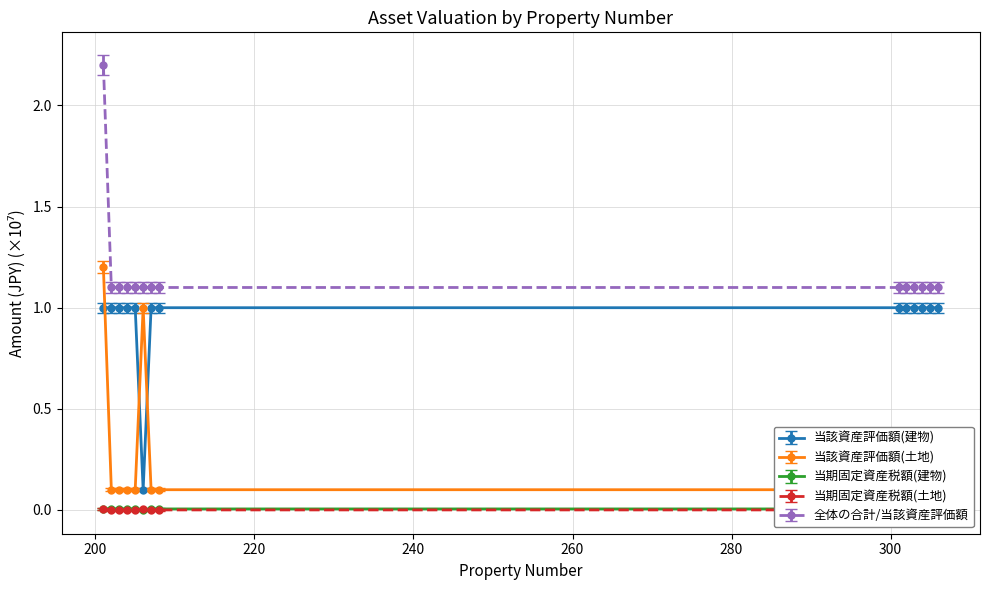

Which series has the largest total across all categories?

全体の合計/当該資産評価額